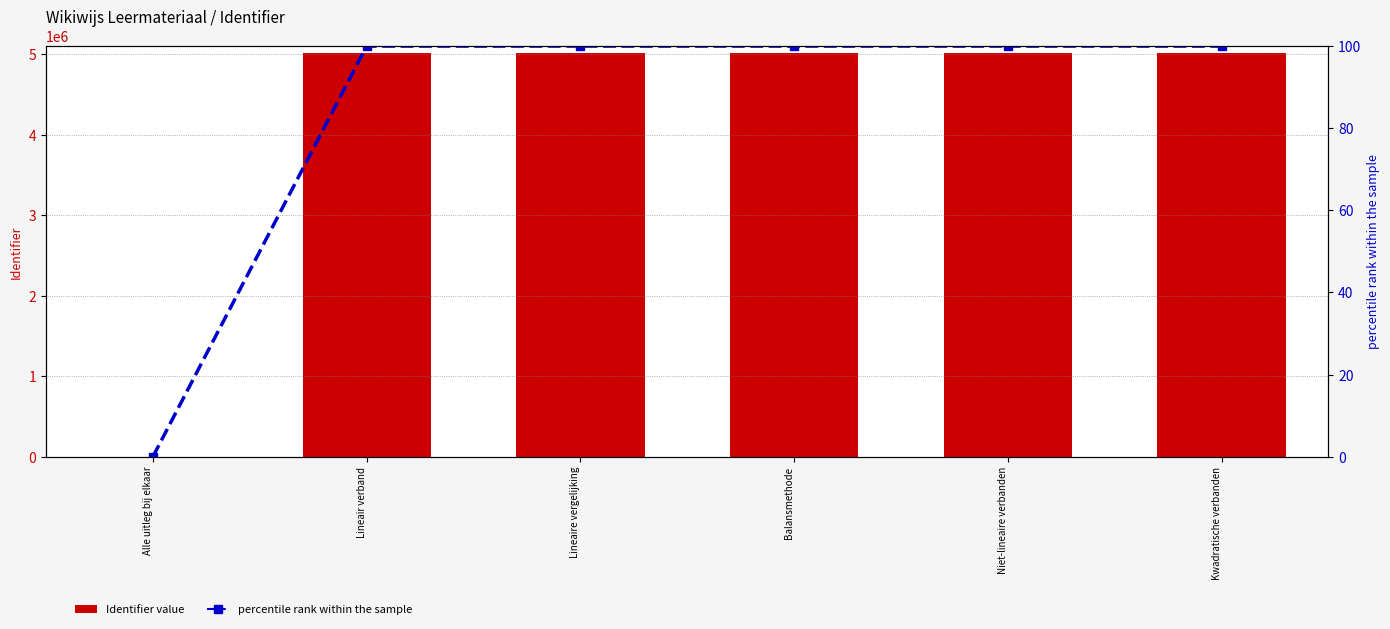

What is the label of the 3rd bar from the right?

Balansmethode